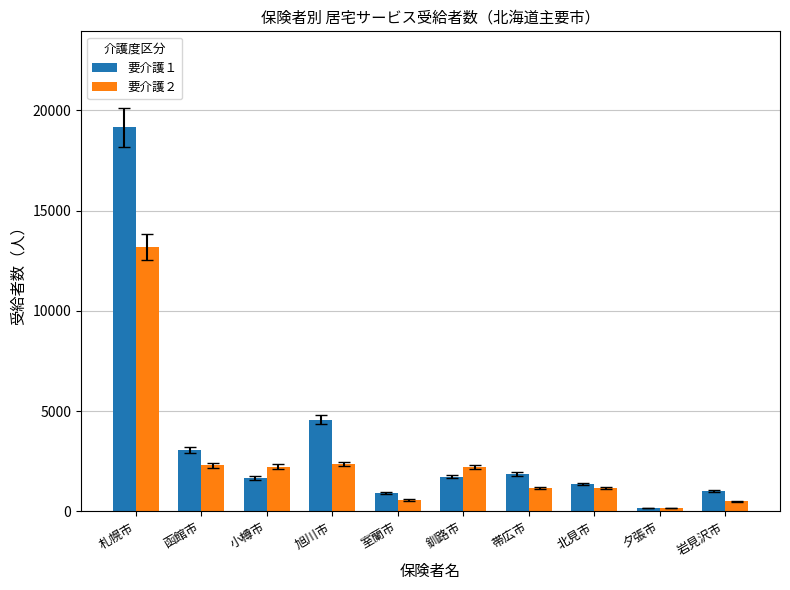

What is the value of the 要介護２ bar at the 2nd from the left?

2300